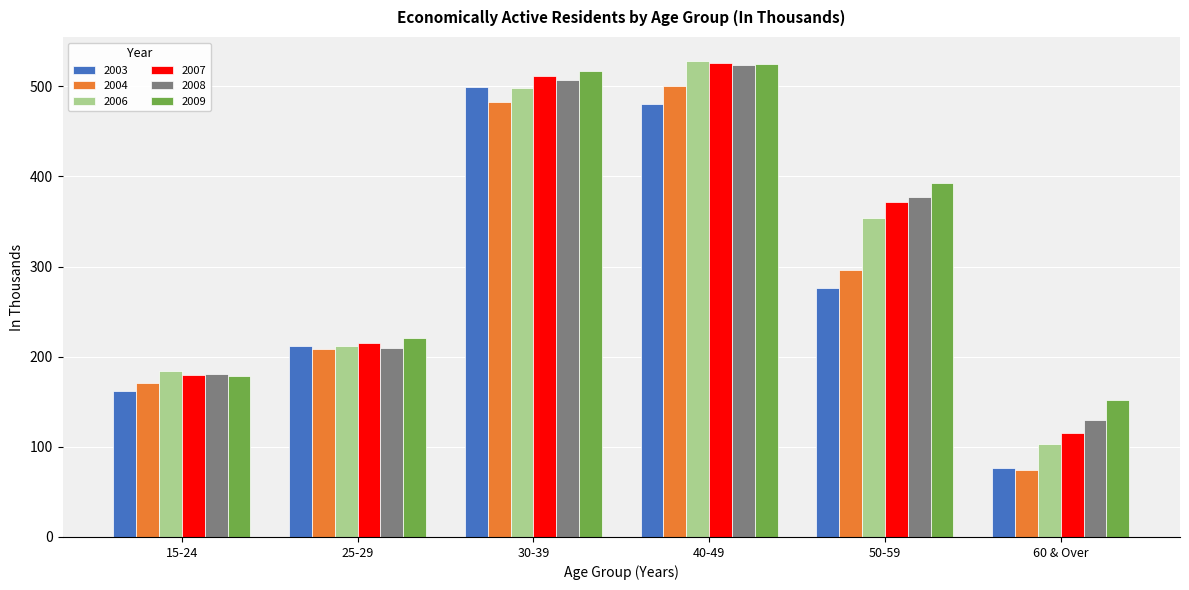

At which label does 2006 first exceed 354?

30-39